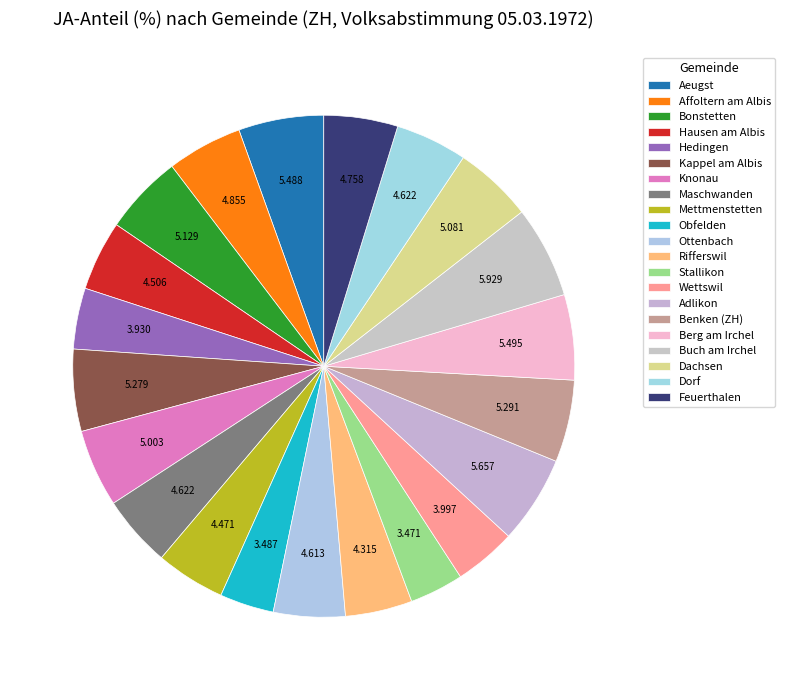

How many slices are in this pie chart?

21